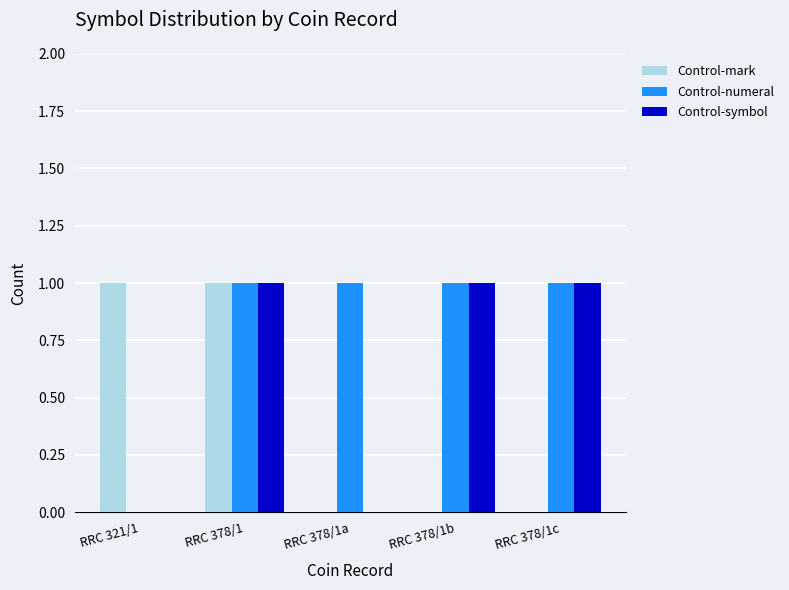

What is the sum of the Control-numeral values at RRC 378/1 and RRC 378/1a?

2